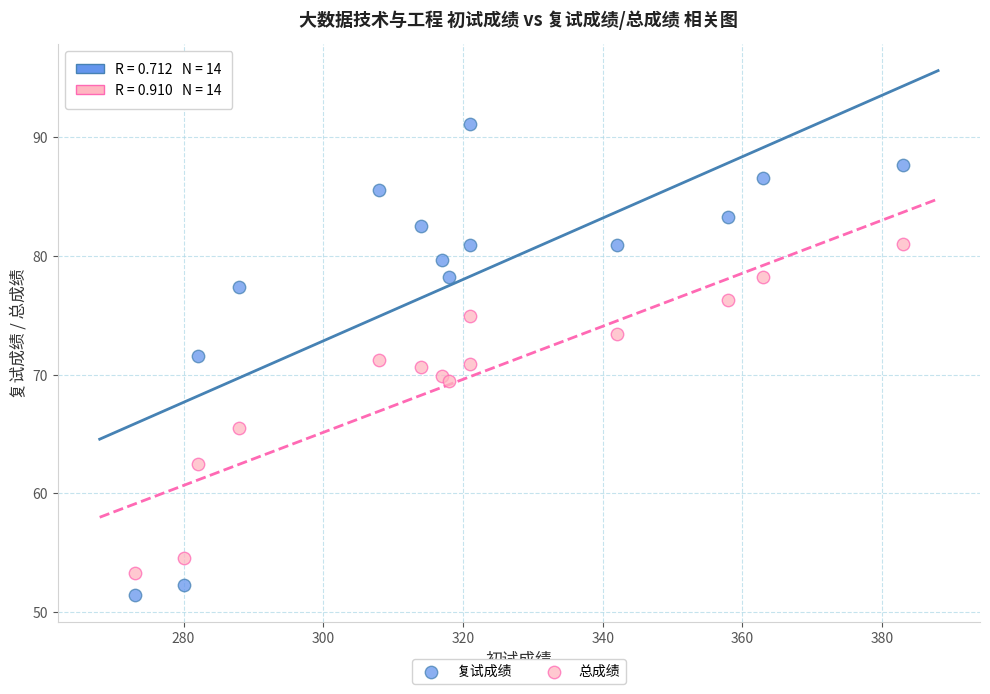

Which series has the widest spread of Y values?

复试成绩